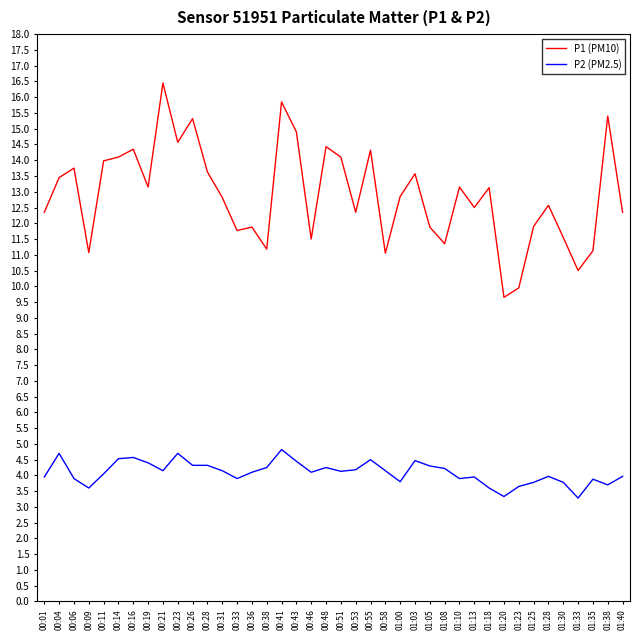

What is the difference between the highest and lowest values at 00:55?

9.8